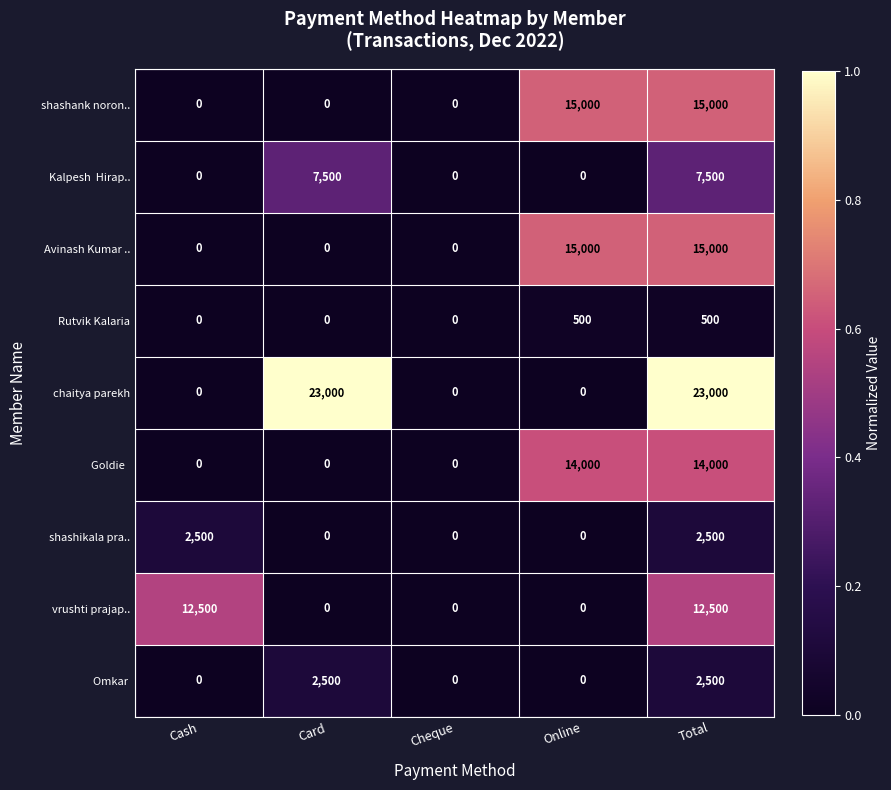

What is the spread (max minus min) of values at Total?

22500